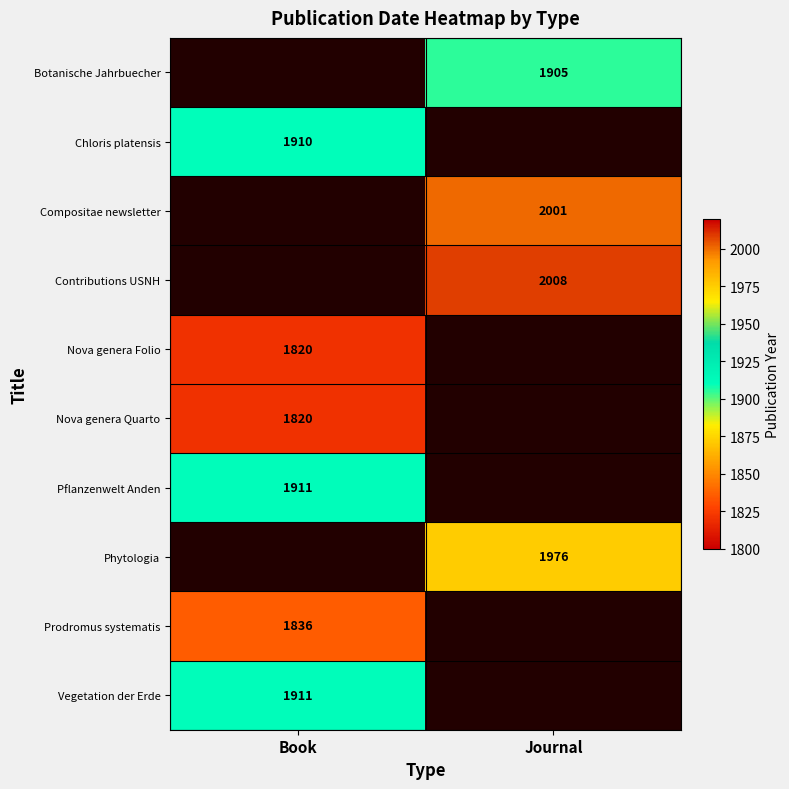

The value of Botanische Jahrbuecher at Journal is 1905. True or false?

True